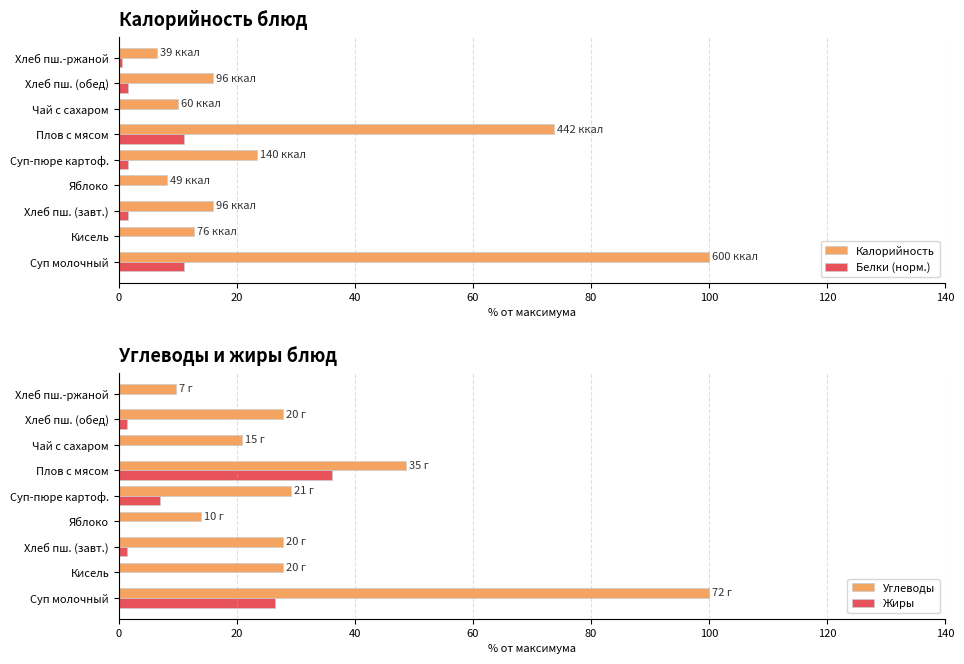

Is it true that Углеводы equals 29.2 at Суп-пюре картоф.?

True